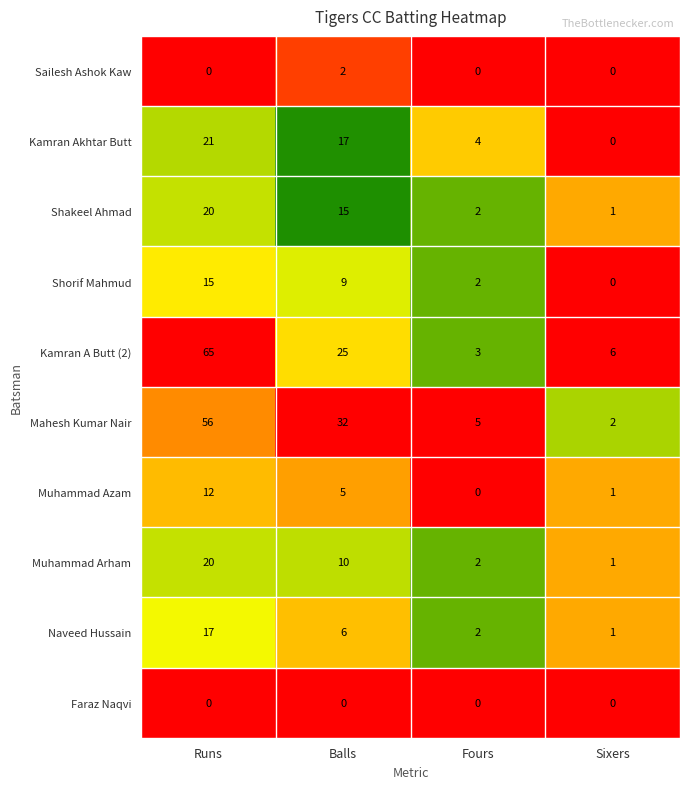

What is the difference between the highest and lowest values at Balls?

32